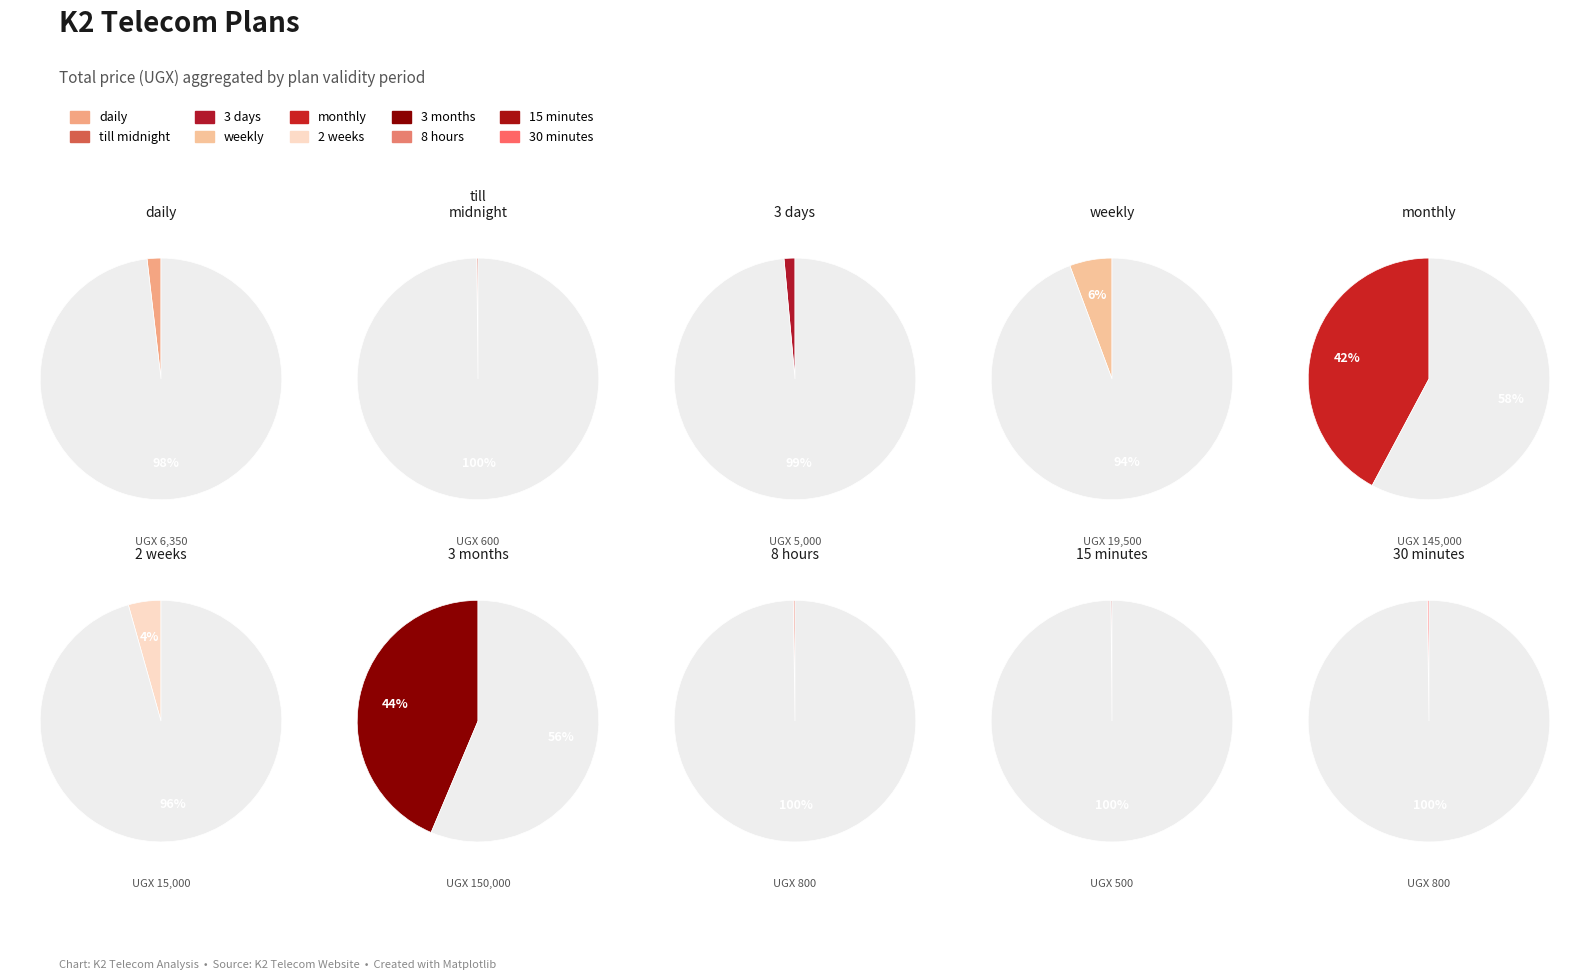

Combined, what portion of the pie is 8 hours and till midnight?

0.4%